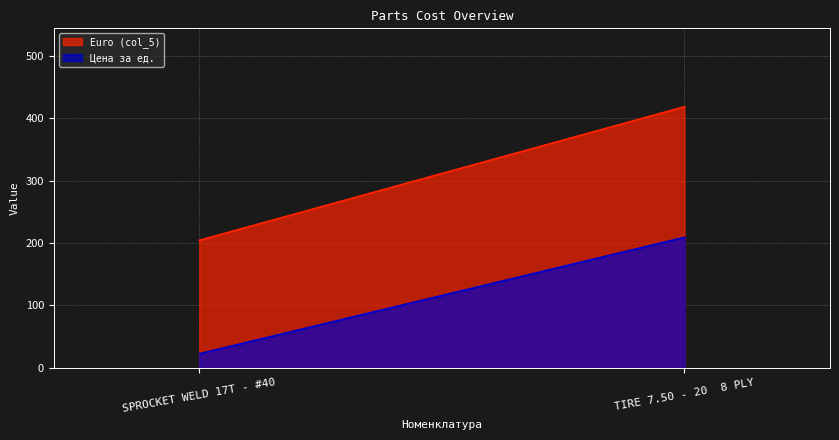

Which series has the largest range (max minus min)?

Euro (col_5)